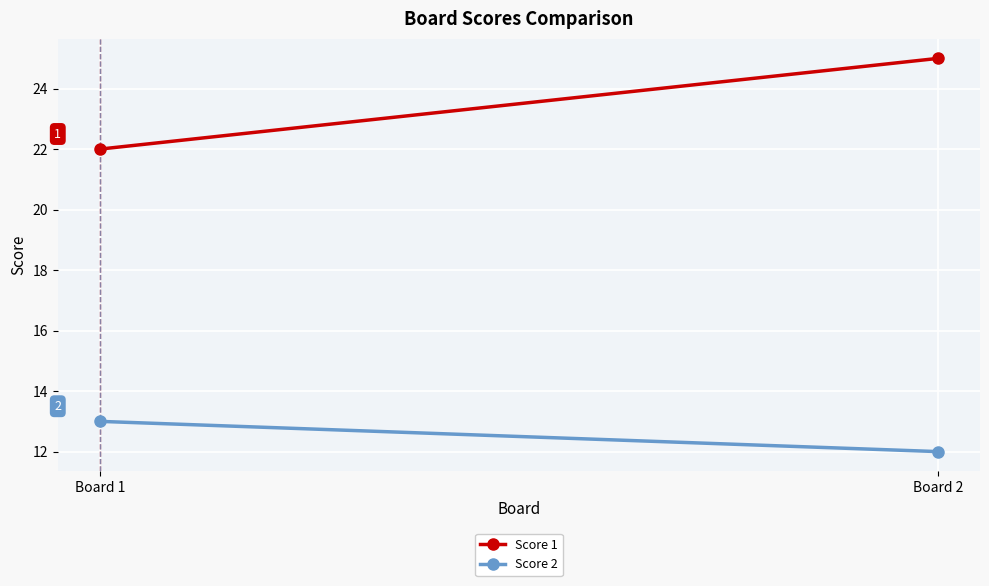

What is the value of the Score 1 point at the 2nd from the left?

25